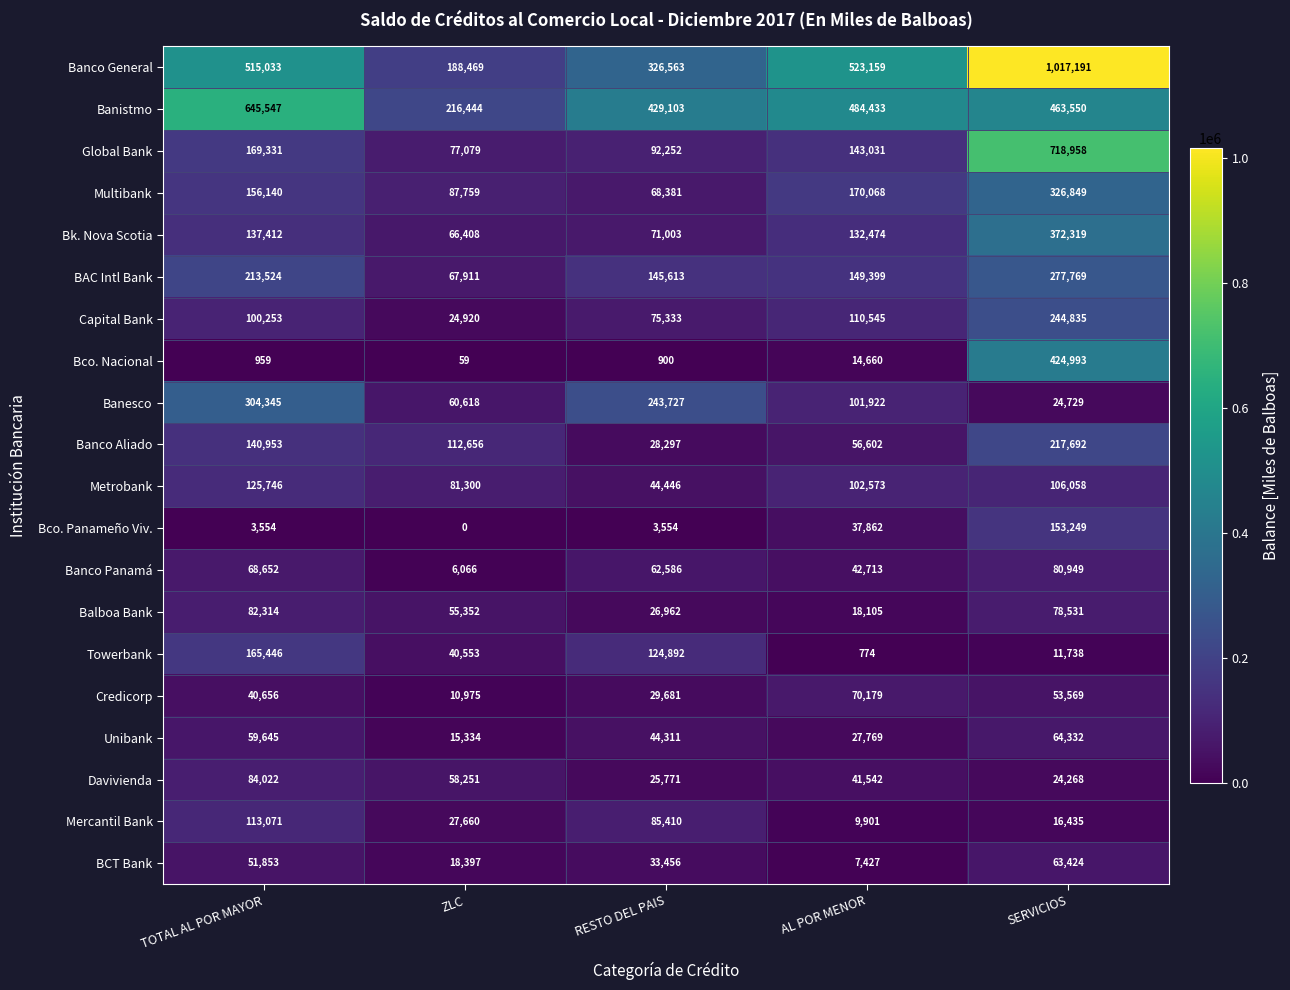

Is the value of Capital Bank at TOTAL AL POR MAYOR greater than the value of Metrobank at ZLC?

Yes